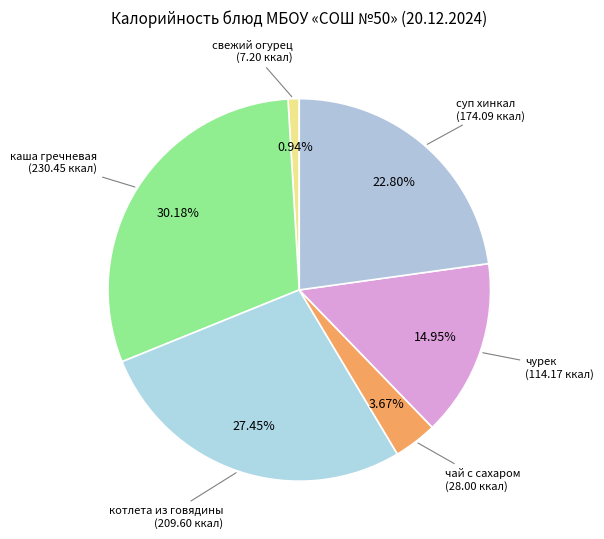

Combined, do чурек and чай с сахаром account for over 50%?

No